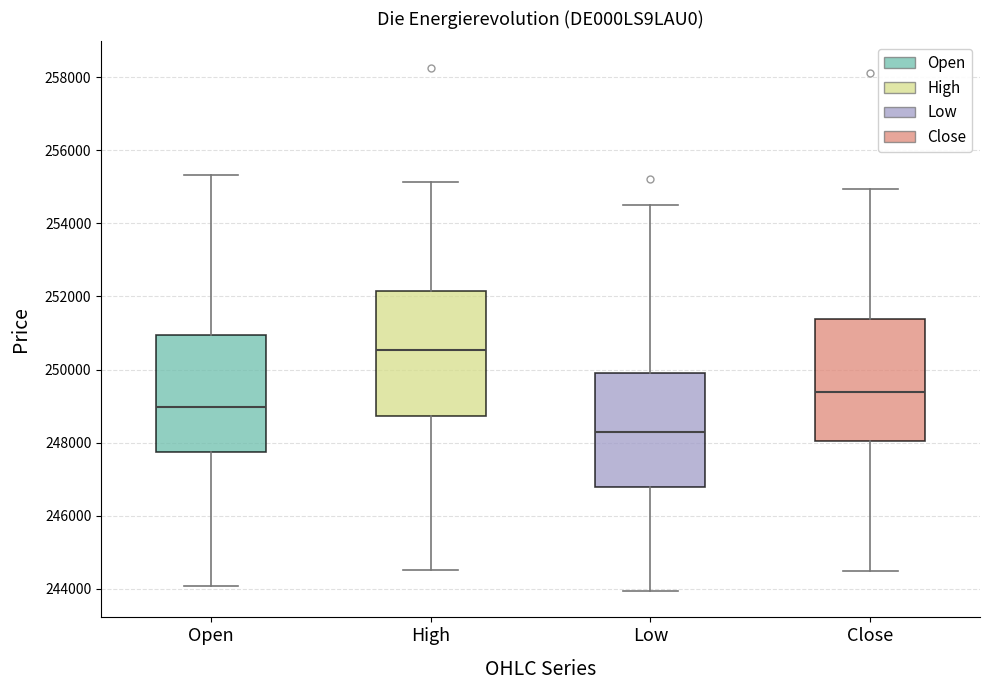

Reading left to right, transcribe this box plot: for each box, give where its median line is, the range the box spans, and where its two whiskers end, as read against the y-axis. The values are not printed on the chart, so give them approximately, as read against the axis.

Open: median 249000, box 247800 to 251000, whiskers 244000 to 255400
High: median 250600, box 248800 to 252200, whiskers 244600 to 255200
Low: median 248200, box 246800 to 250000, whiskers 244000 to 254600
Close: median 249400, box 248000 to 251400, whiskers 244400 to 255000